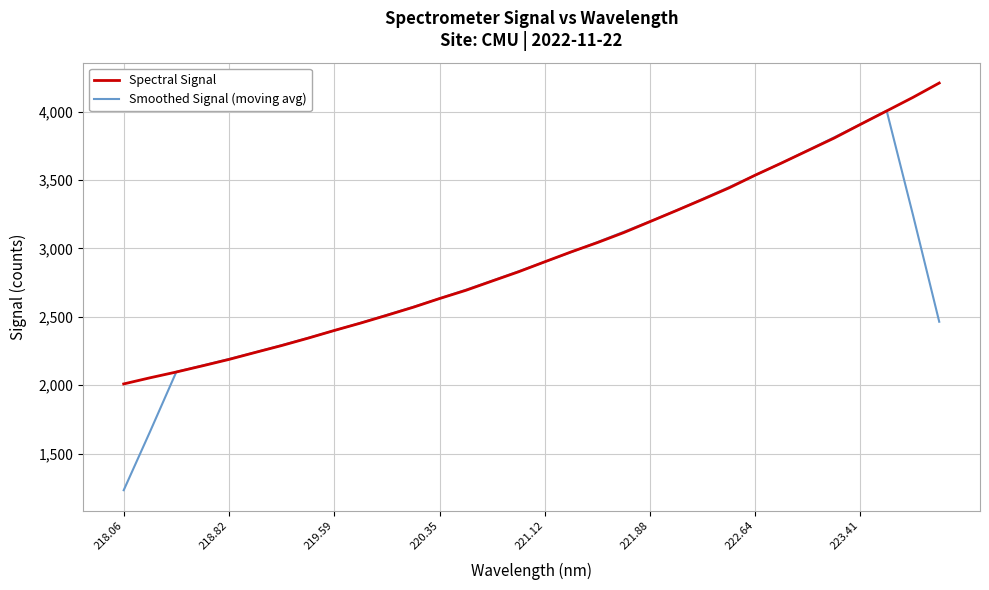

List the series in order of their peak value, lowest first.

Smoothed Signal (moving avg), Spectral Signal